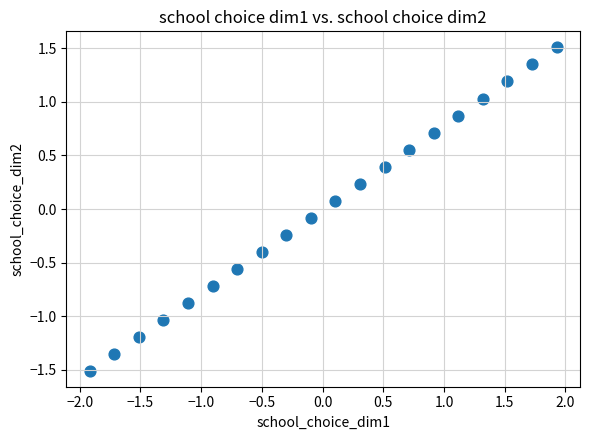

What is the range of X values (max minus min)?

3.8